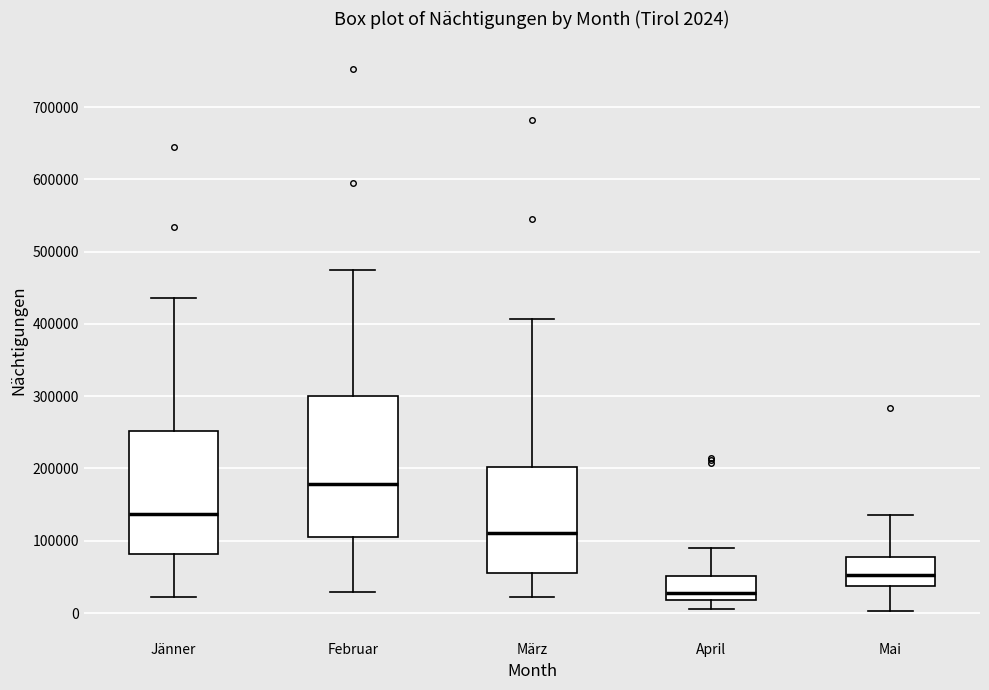

Which box has the highest median line?

Februar